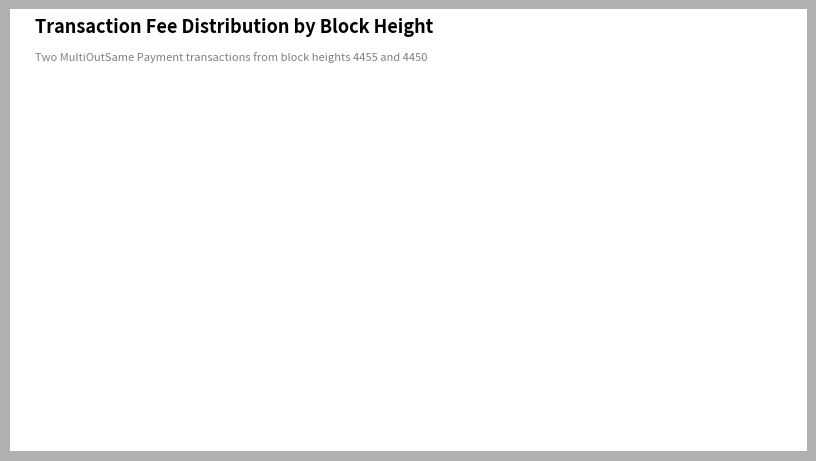

Rank the categories by value from lowest to highest.

Height 4455, Height 4450